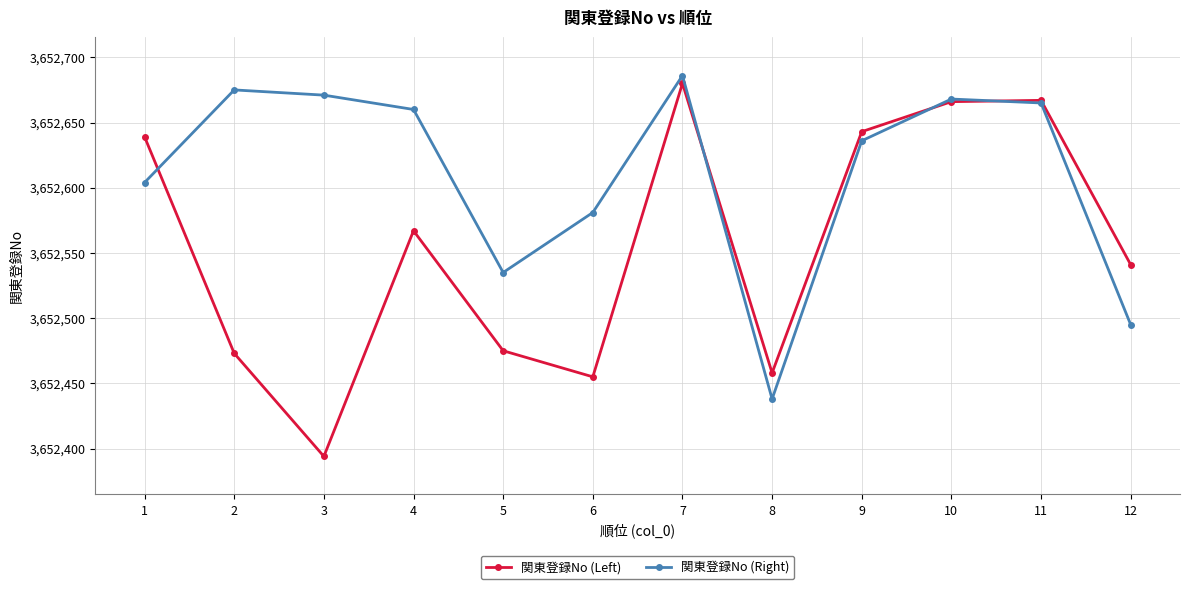

At which category is the sum across all series the highest?

7